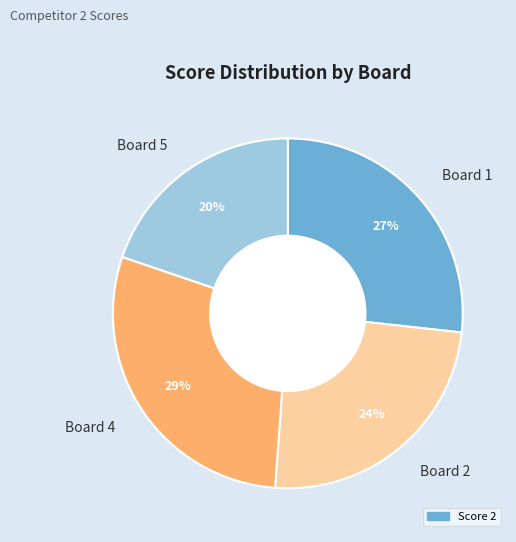

Is it true that Board 1 is 27% of the pie?

True